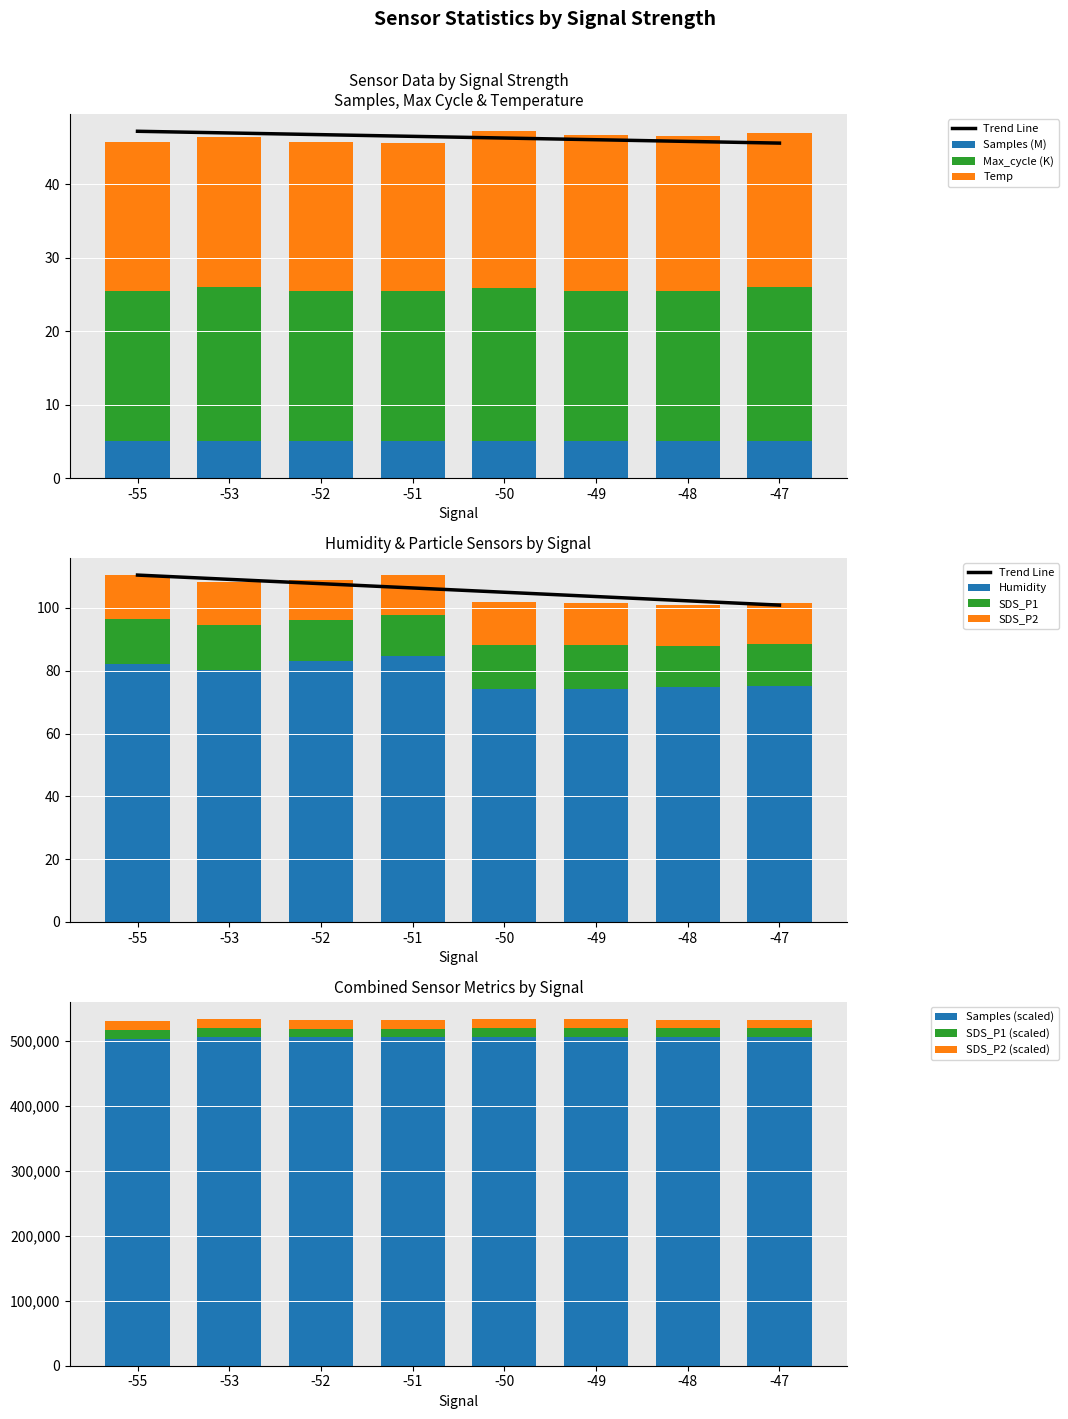

What is the difference between the highest and lowest values at -48?

13294.9